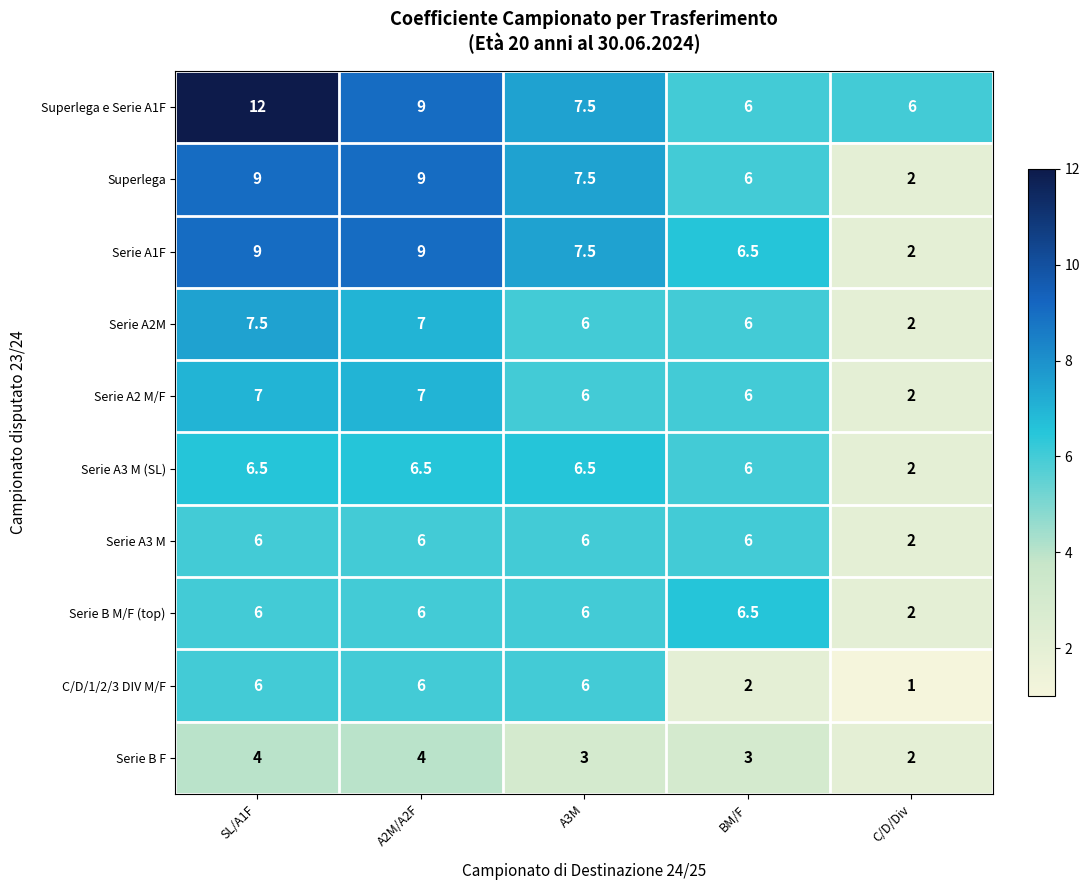

Between SL/A1F and A2M/A2F, which series saw the biggest shift?

Superlega e Serie A1F